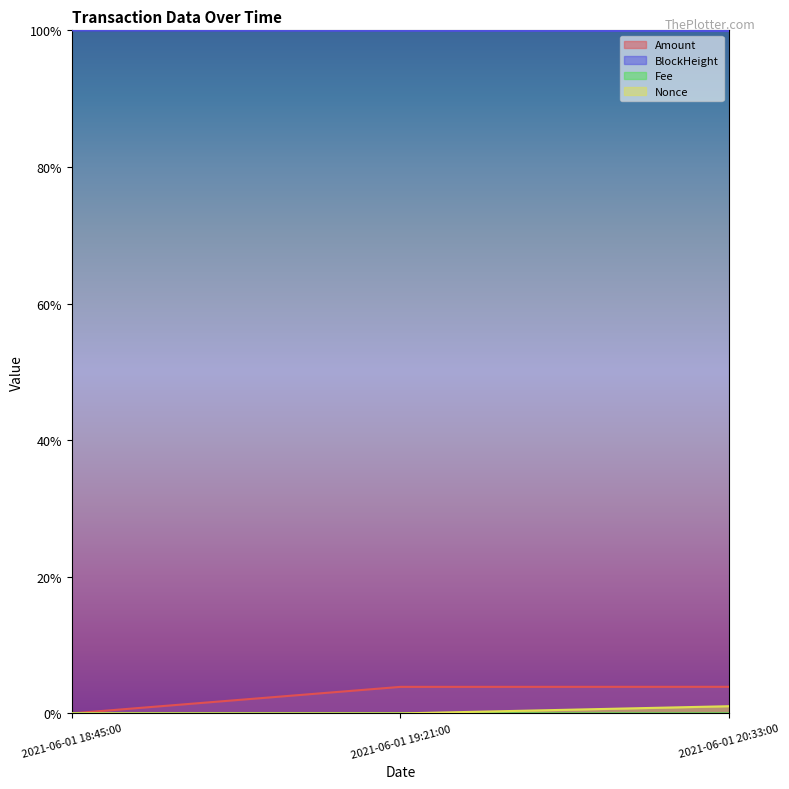

Which series changed the most between 2021-06-01 19:21:00 and 2021-06-01 20:33:00?

Nonce